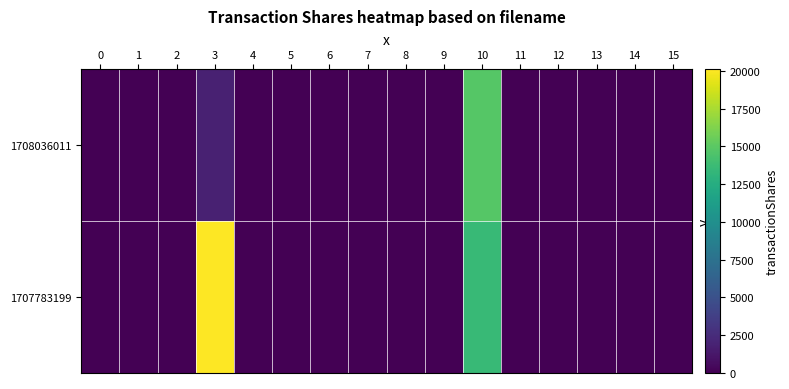

Reading left to right, extract all data points from this chart.

1708036011: 0=0	1=0	2=0	3=1830	4=0	5=0	6=0	7=0	8=0	9=0	10=14784	11=0	12=0	13=0	14=0	15=0
1707783199: 0=0	1=0	2=0	3=20091	4=0	5=0	6=0	7=0	8=0	9=0	10=13532	11=0	12=0	13=0	14=0	15=0